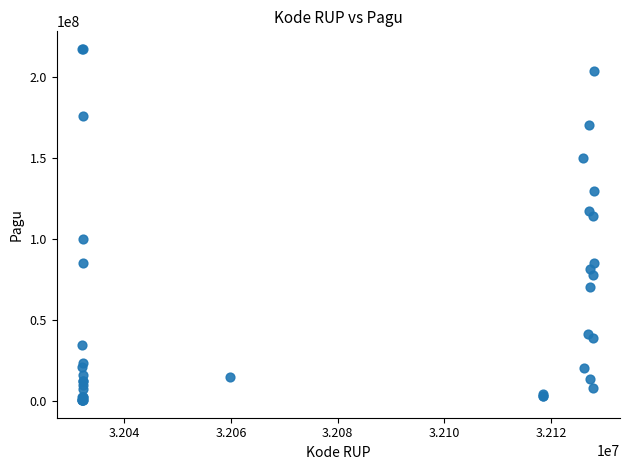

What Y value in the scatter plot is closest to 108830000?

114296000